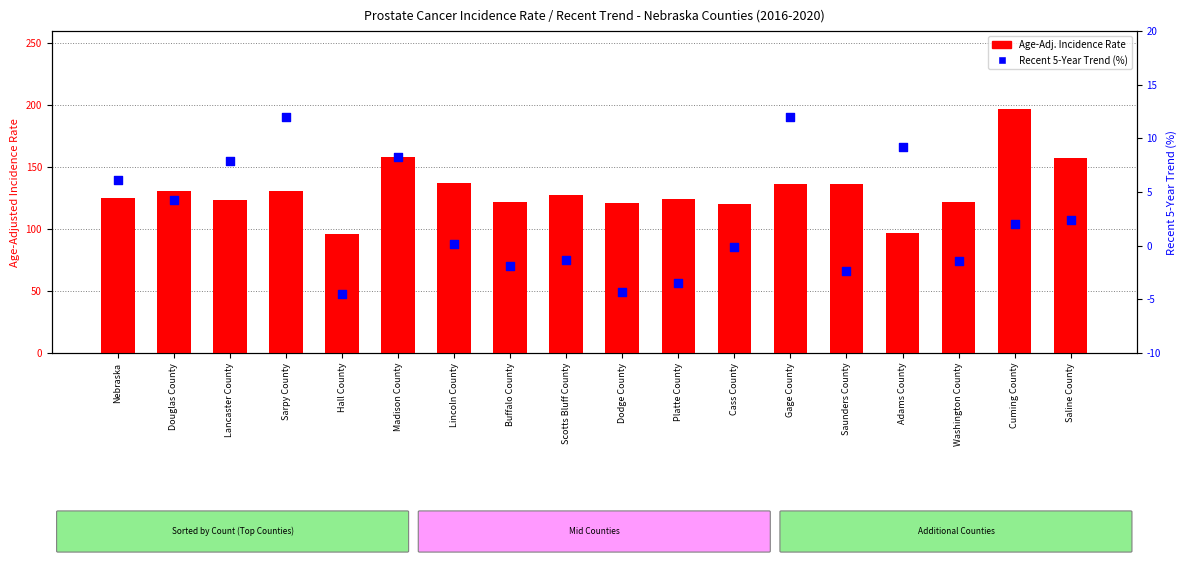

Which series reaches the maximum Y coordinate?

Age-Adj. Incidence Rate